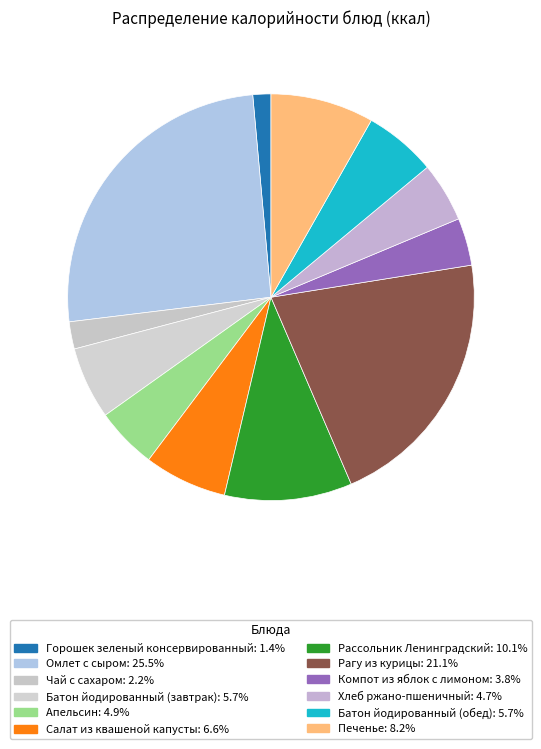

How many slices are in this pie chart?

12